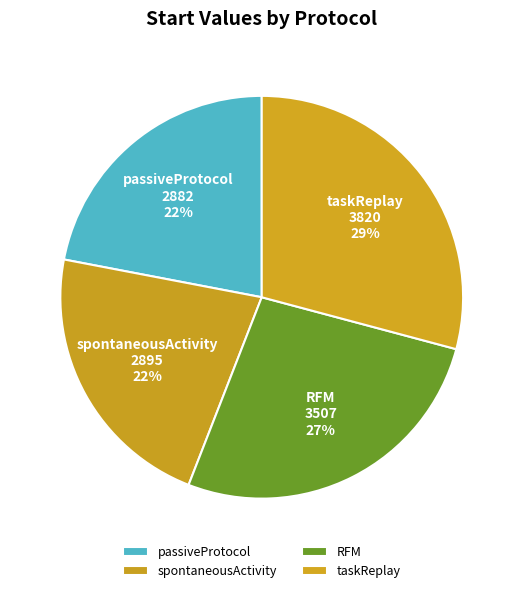

To the nearest percent, what percentage of the pie is taskReplay?

29%